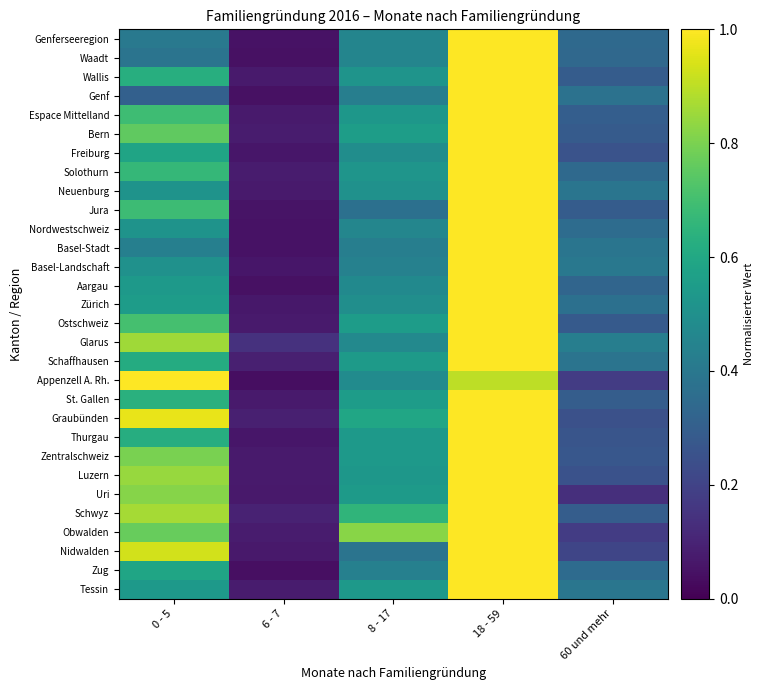

At how many categories does at least one series exceed 0?

5